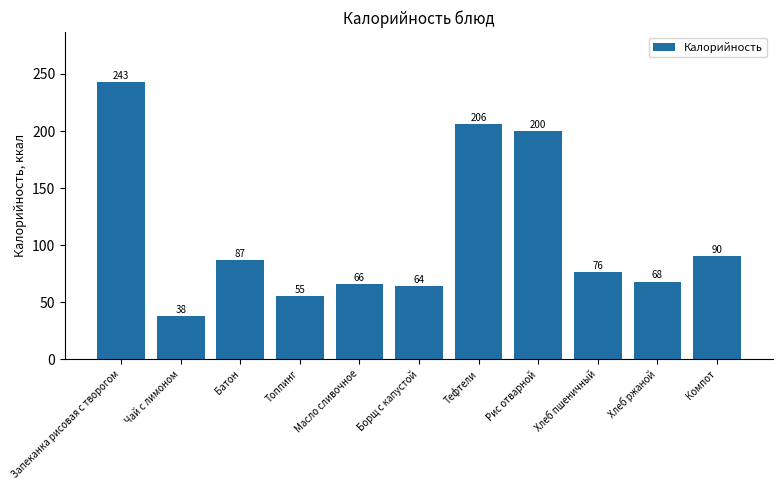

List the labels in order of value, largest first.

Запеканка рисовая с творогом, Тефтели, Рис отварной, Компот, Батон, Хлеб пшеничный, Хлеб ржаной, Масло сливочное, Борщ с капустой, Топпинг, Чай с лимоном